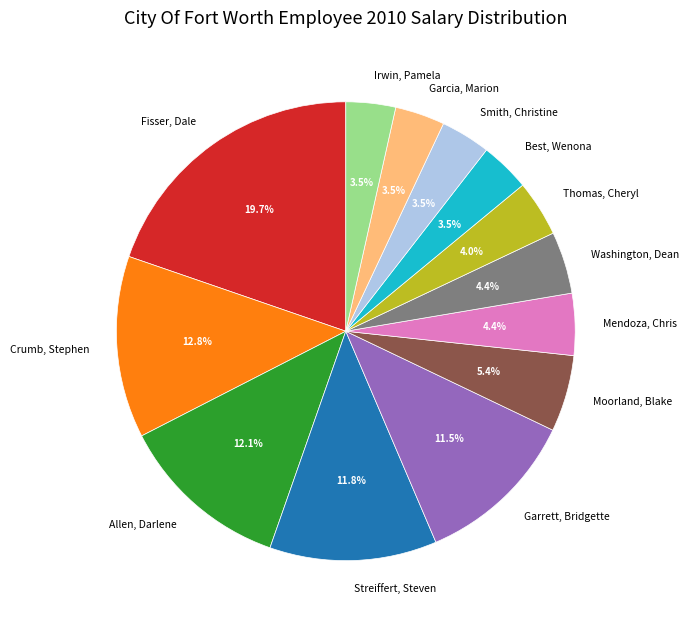

Which has a higher value, Smith, Christine or Moorland, Blake?

Moorland, Blake